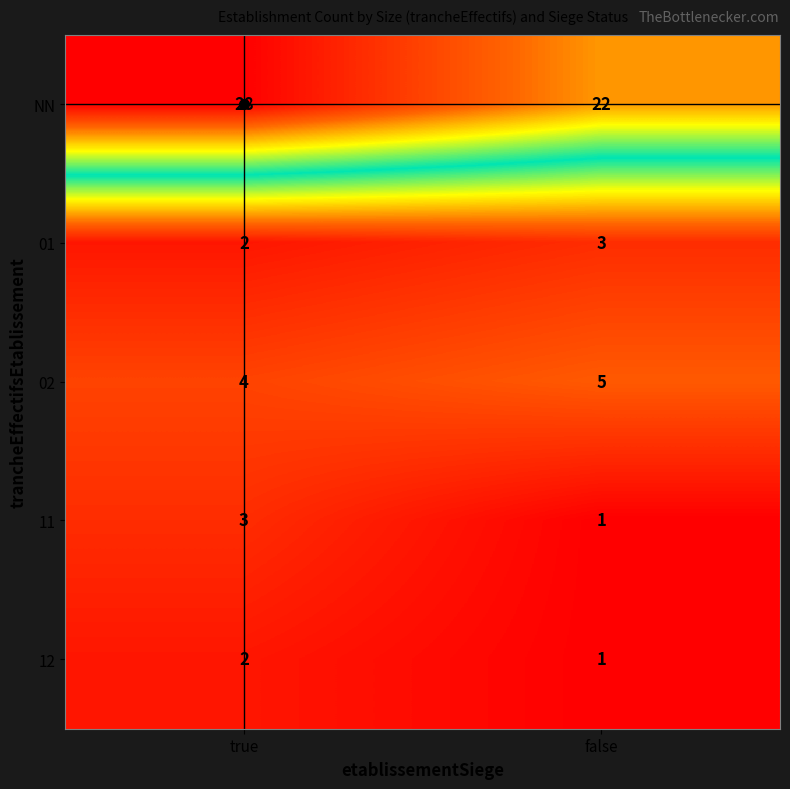

Rank the categories by 01 value from lowest to highest.

true, false